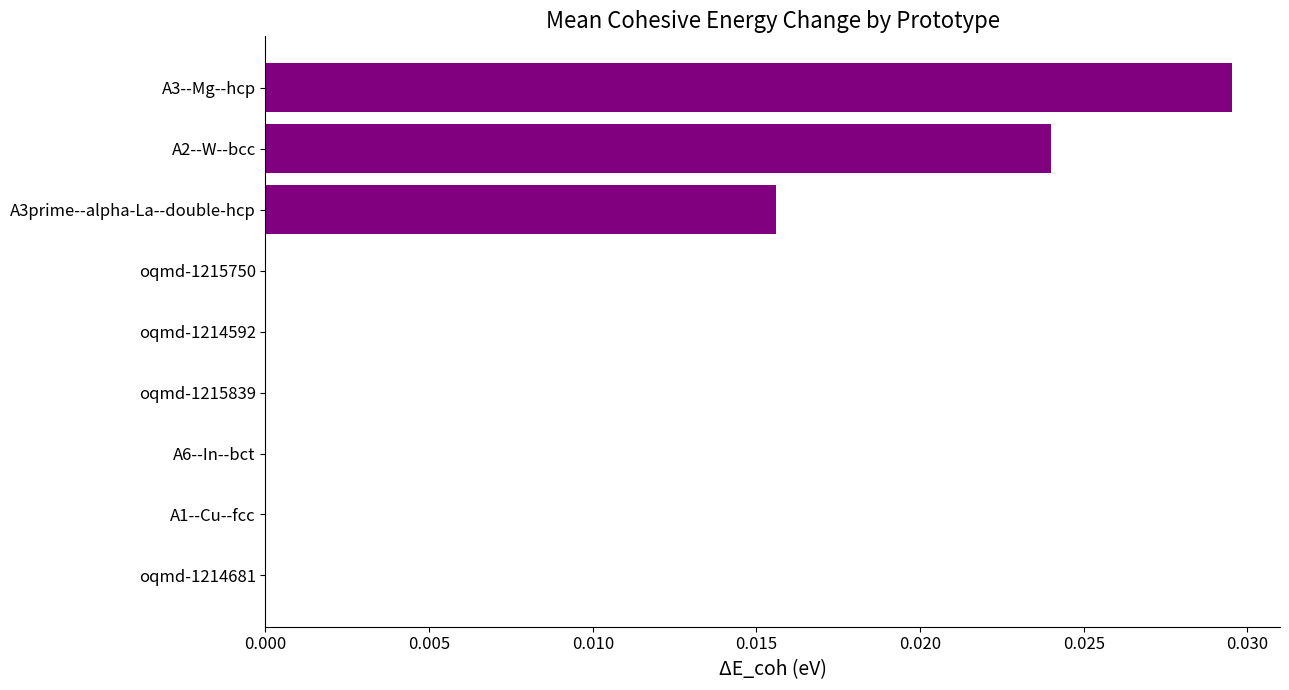

Which label corresponds to the largest value in the chart?

A3--Mg--hcp